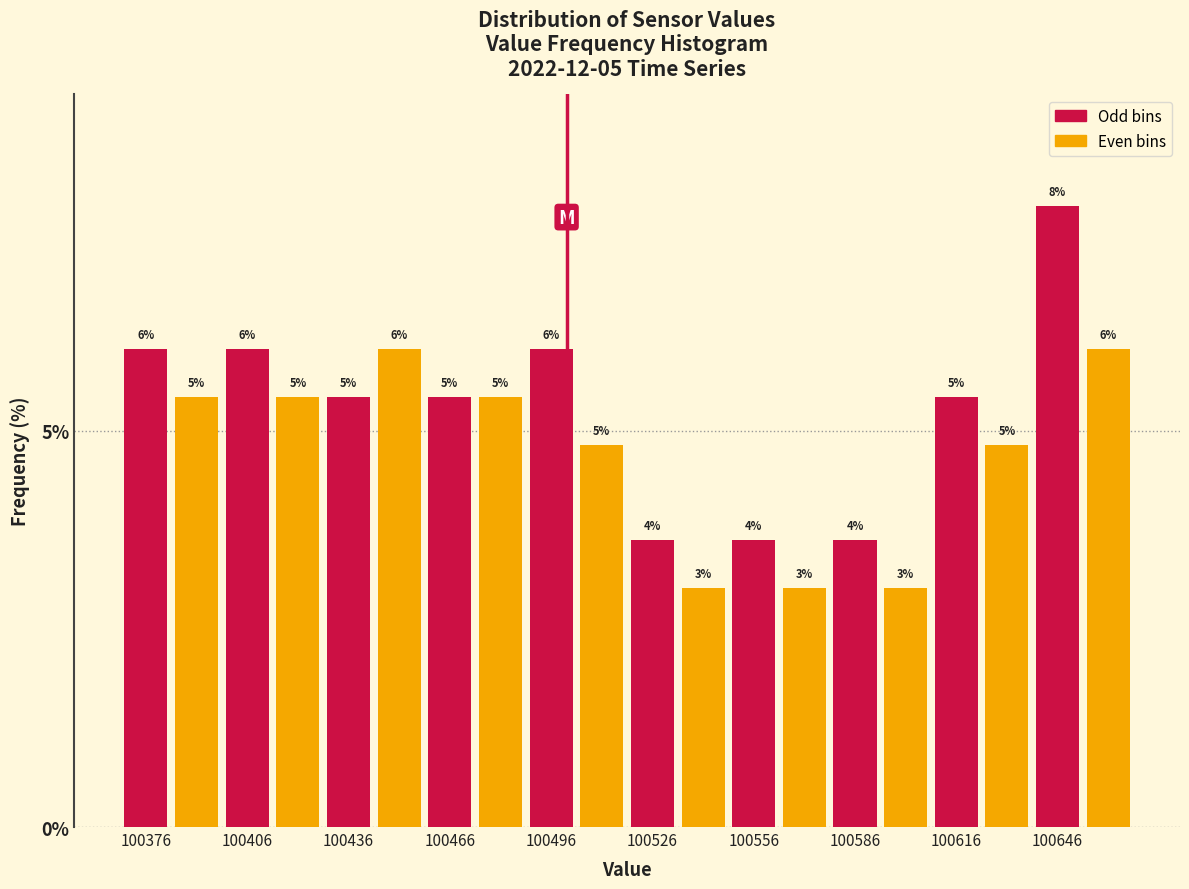

Around what value on the x-axis is the tallest bar? Give the approximate position of its centre, as read against the axis.

100645